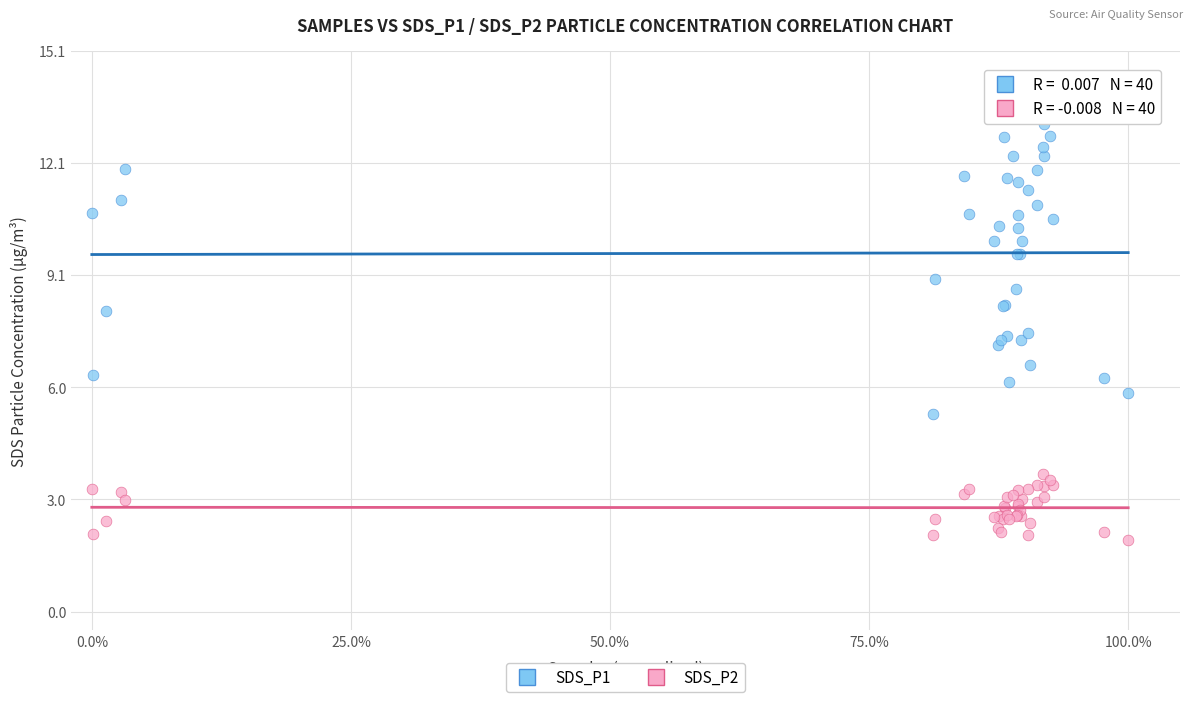

What is the X range (max minus min) for the scatter plot?

1.0